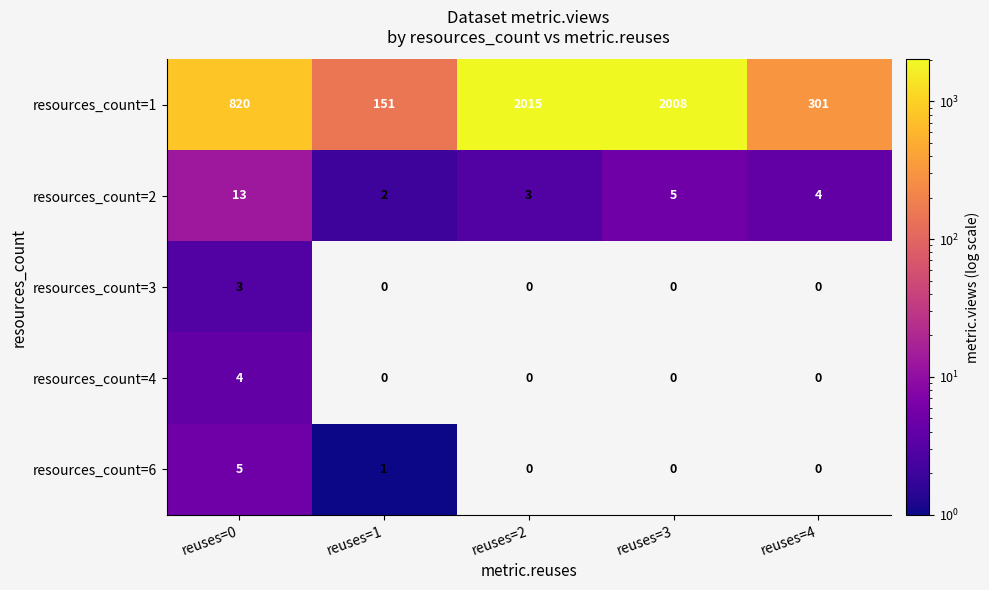

Rank the series at reuses=0 from highest to lowest value.

resources_count=1, resources_count=2, resources_count=6, resources_count=4, resources_count=3